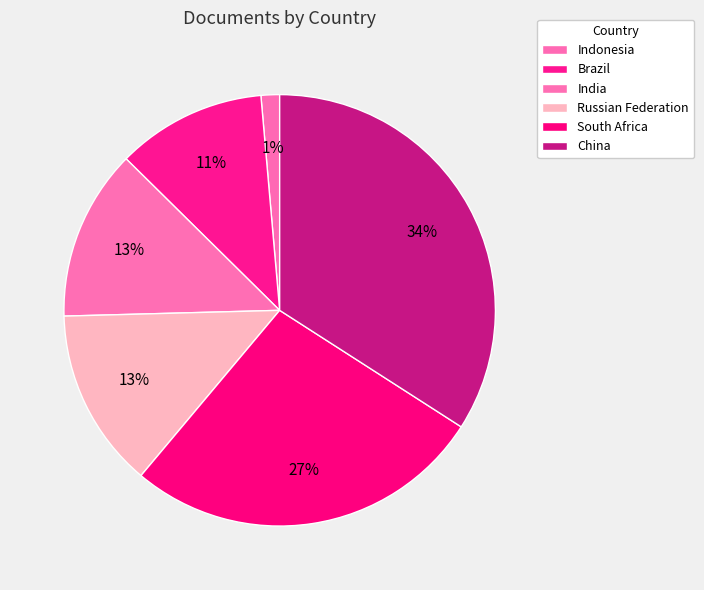

Count the number of slices in the pie.

6